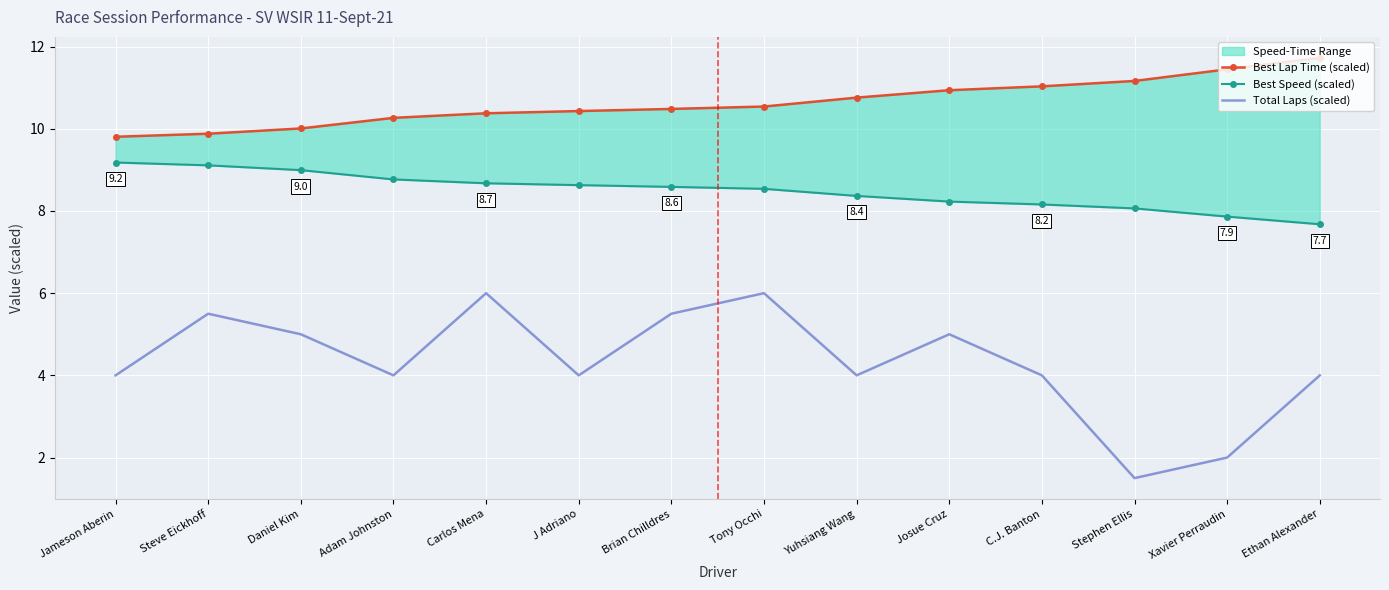

True or false: Best Lap Time (scaled) and Total Laps (scaled) cross at least once.

False